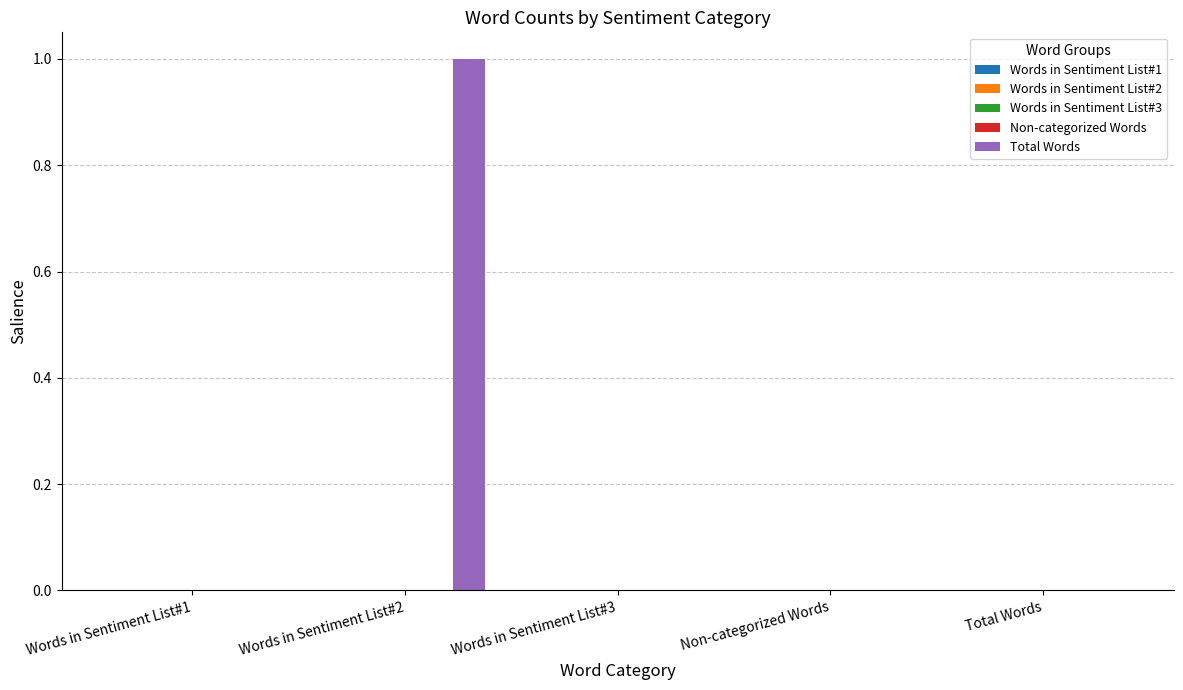

Are the bars horizontal?

No